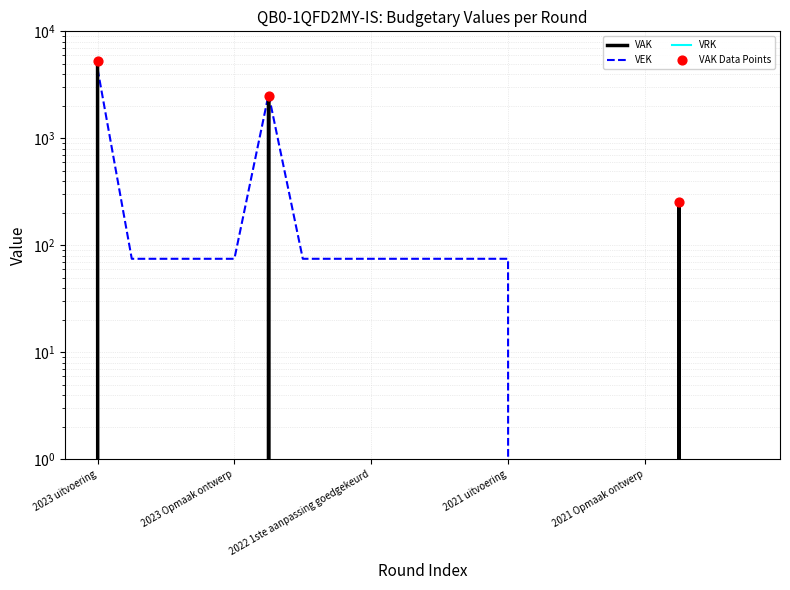

Which series has the largest total across all categories?

VAK